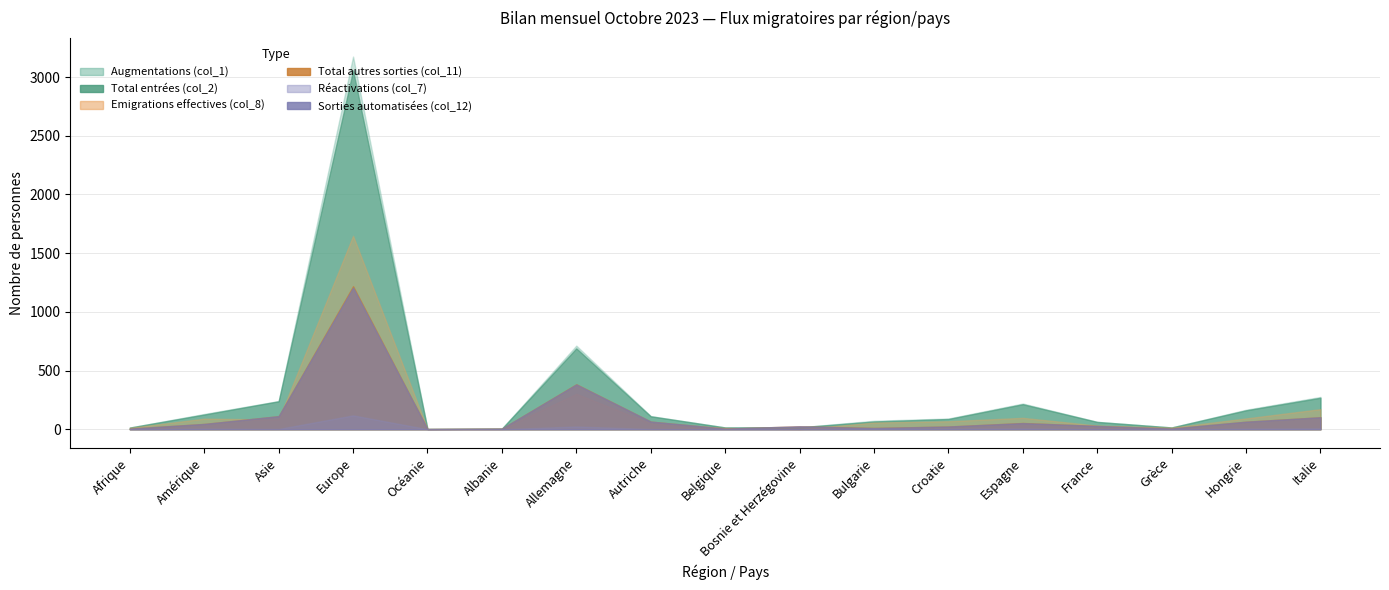

True or false: Sorties automatisées (col_12) has a value of 3 at Belgique.

False